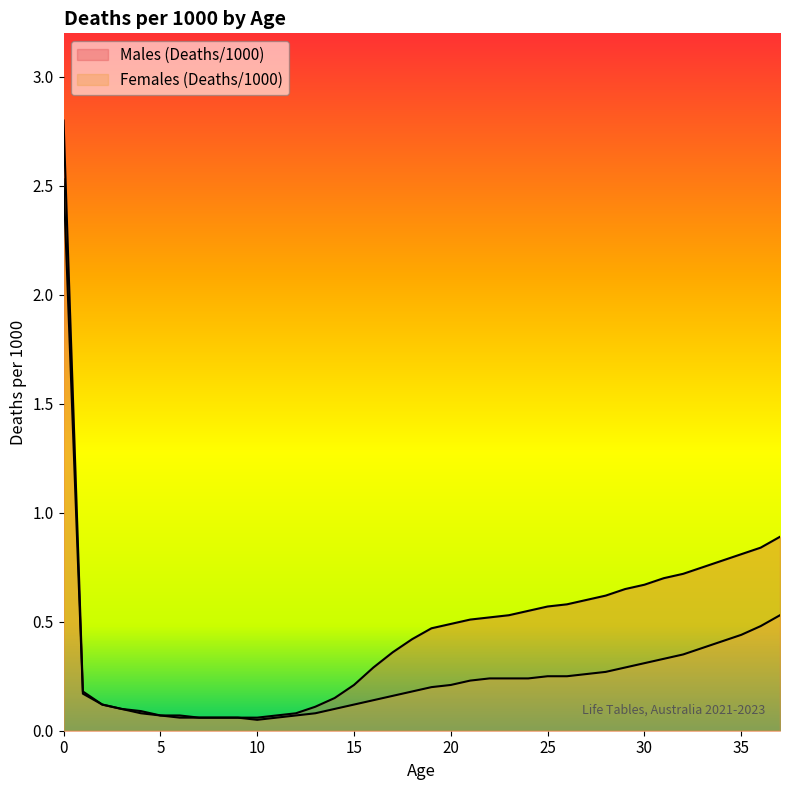

True or false: Males (Deaths/1000) and Females (Deaths/1000) cross at least once.

False